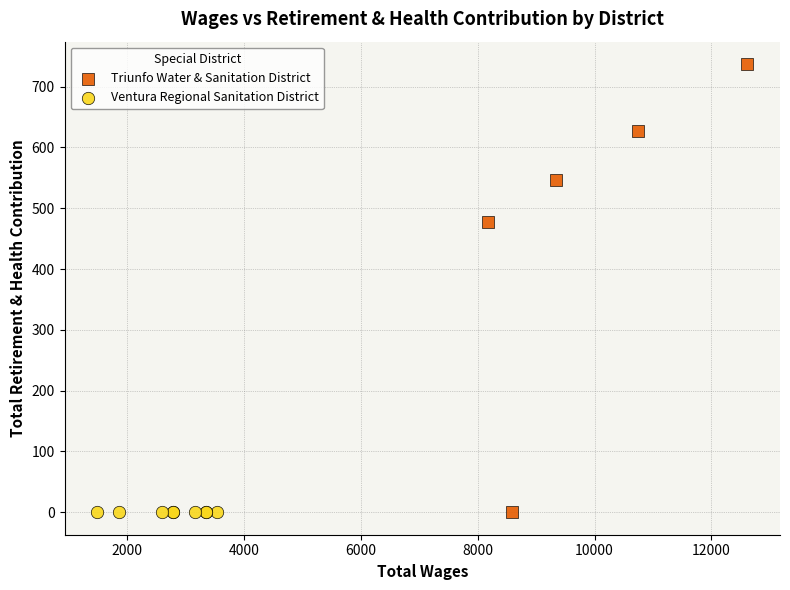

Which series contains the highest Y value?

Triunfo Water & Sanitation District